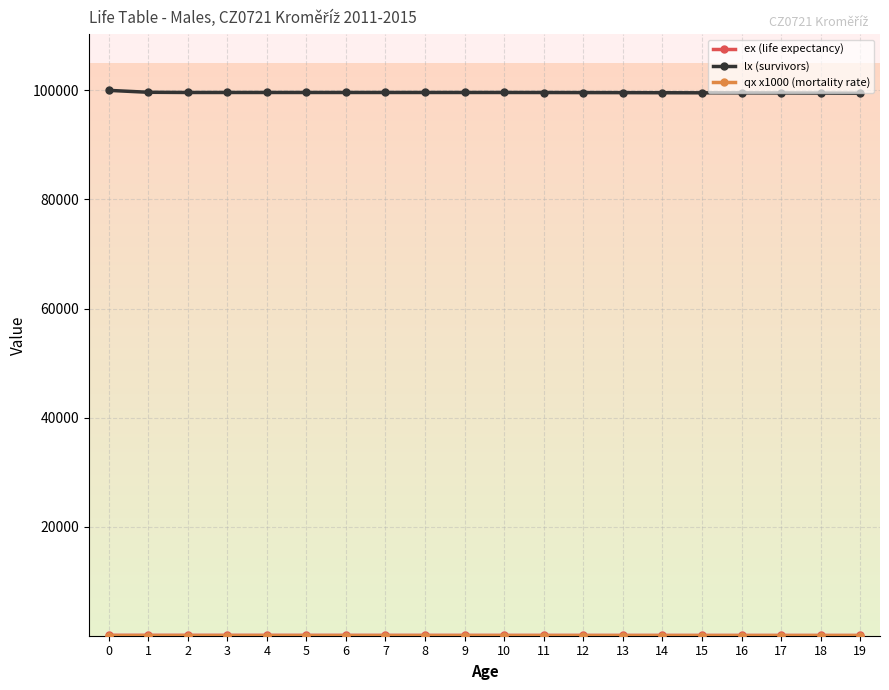

Which series has the largest total across all categories?

lx (survivors)